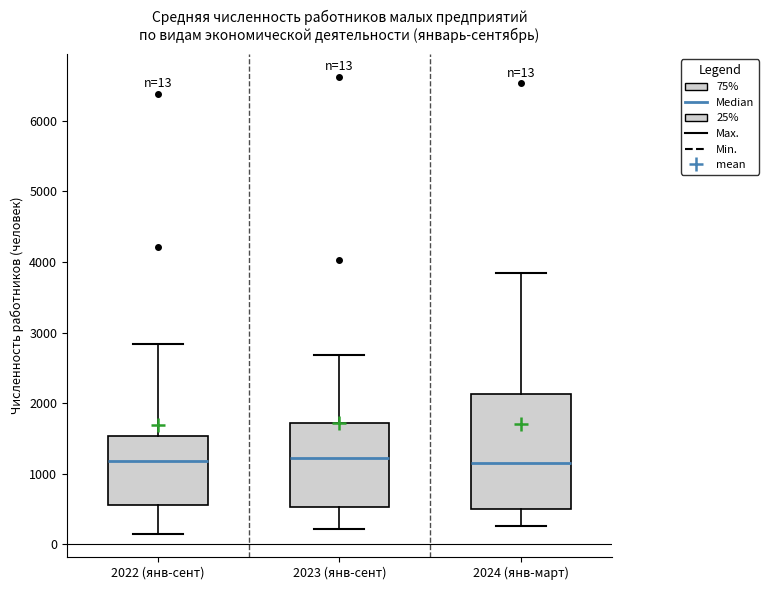

Which box is the tallest, from its lower edge to its upper edge?

2024 (янв-март)